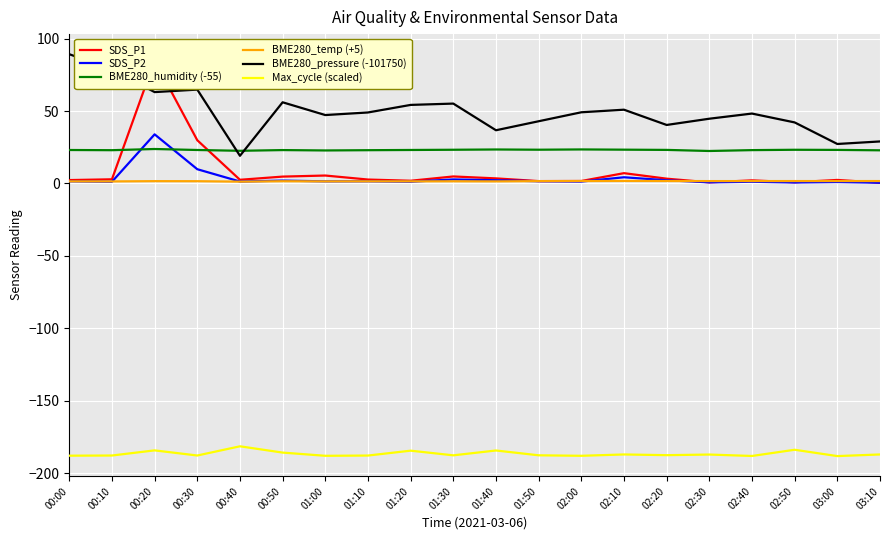

Is the value of SDS_P2 at 02:10 greater than the value of SDS_P1 at 01:40?

Yes